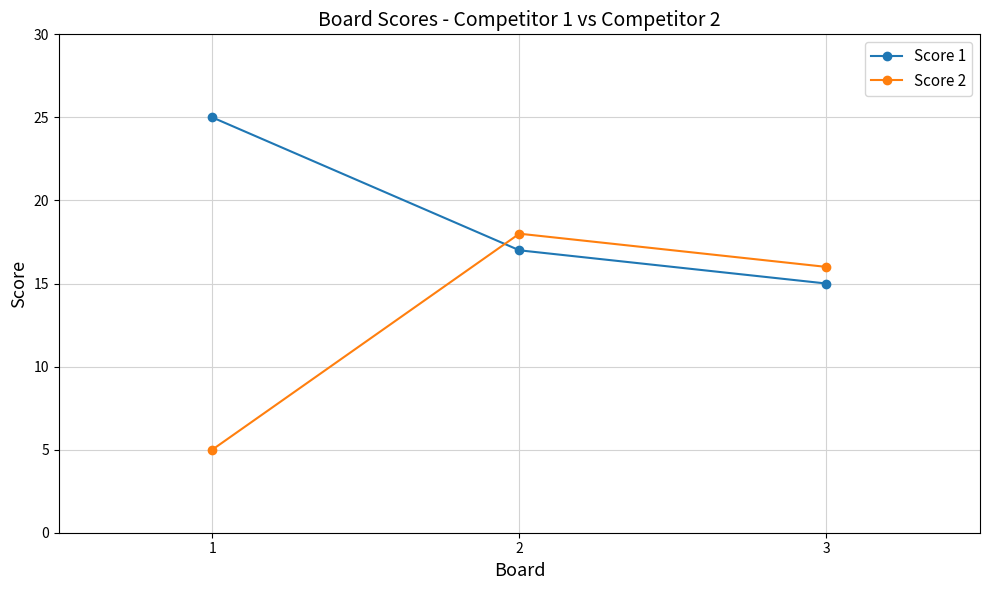

Which series has the largest range (max minus min)?

Score 2